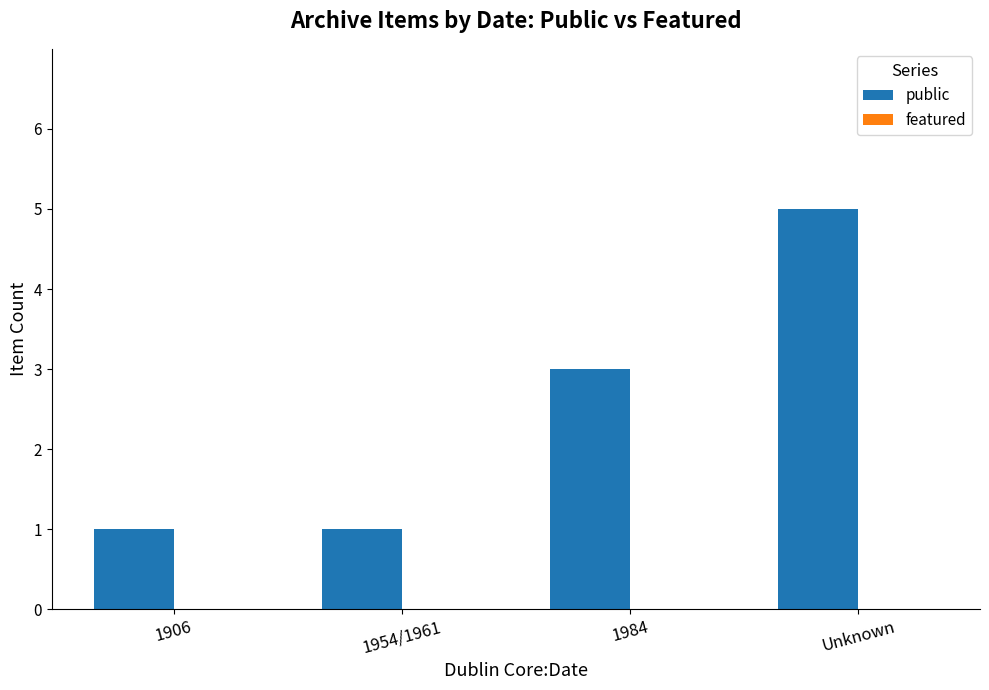

Which has a higher value, Unknown or 1906?

Unknown